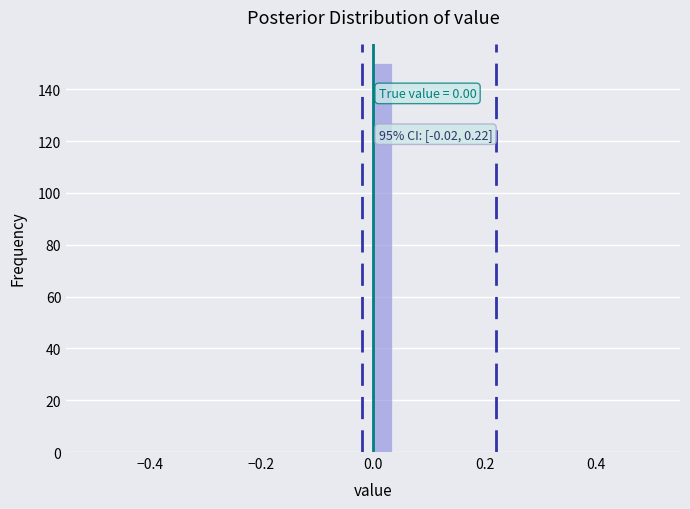

Around what value on the x-axis is the tallest bar? Give the approximate position of its centre, as read against the axis.

0.02